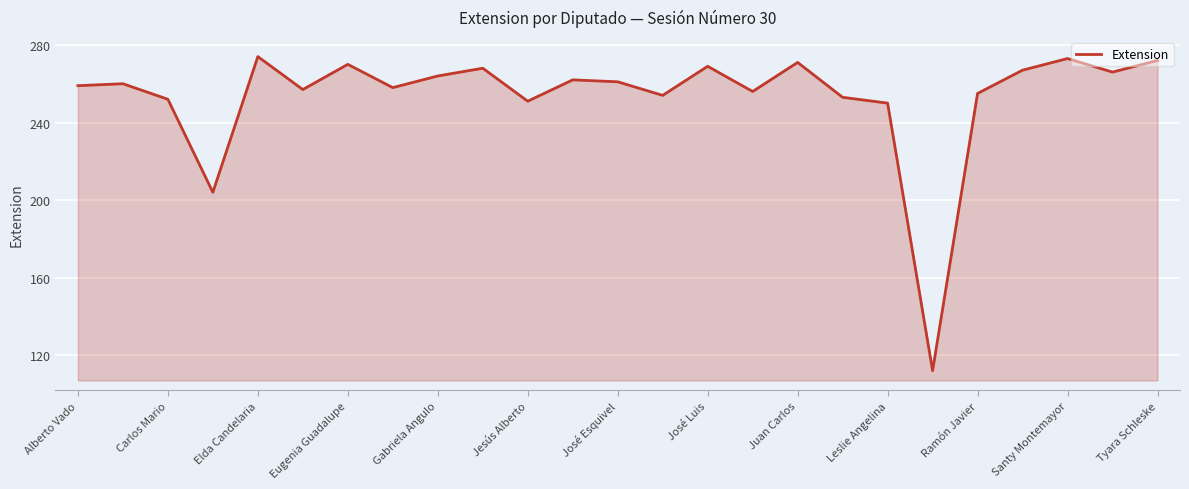

What is the difference between the maximum and minimum values?

162